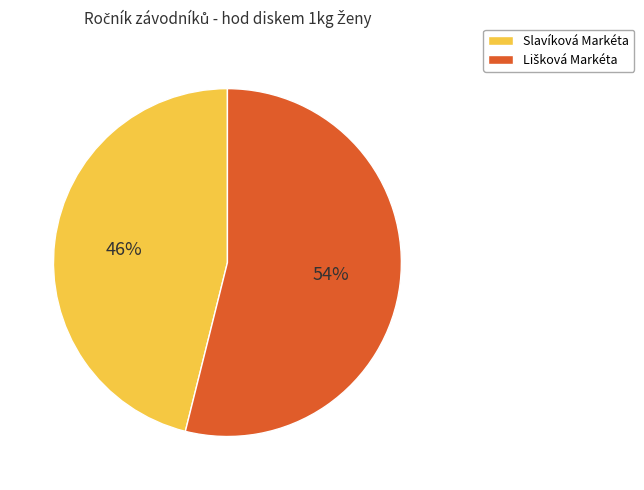

To the nearest percent, what is the difference between the largest and smallest slice percentages?

8%